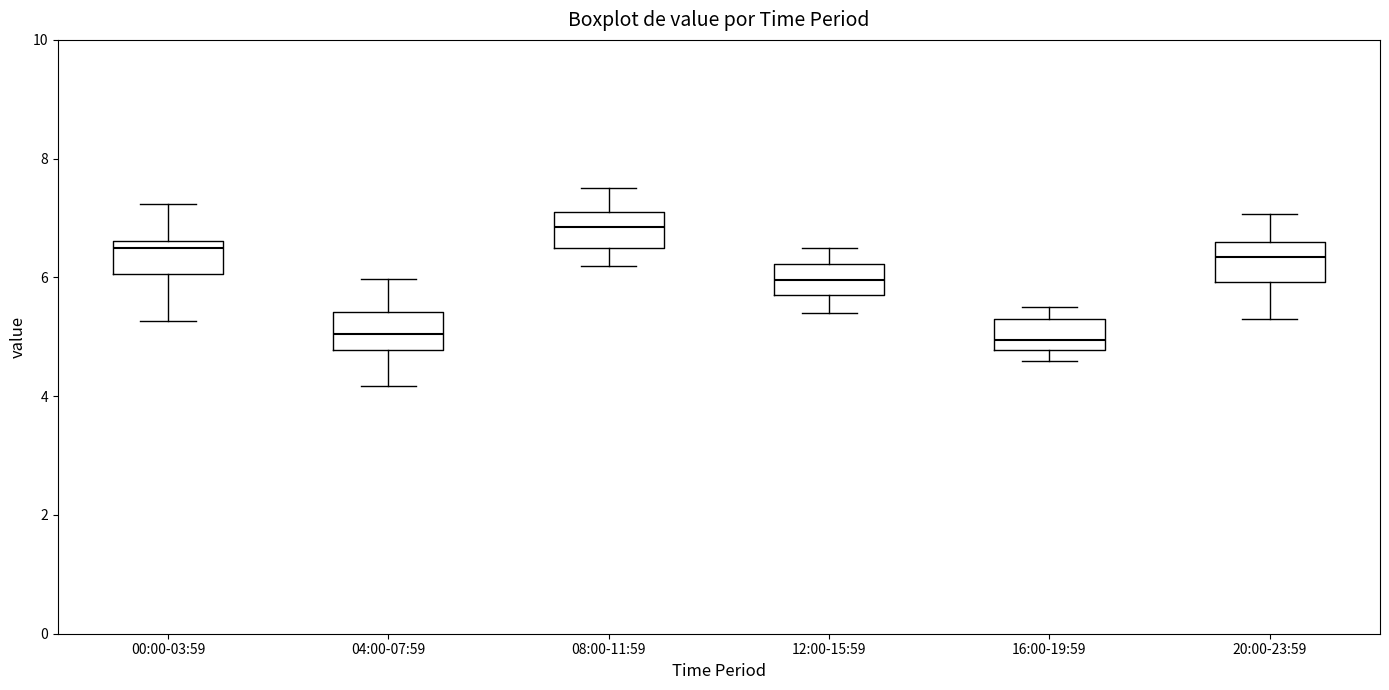

Reading left to right, transcribe this box plot: for each box, give where its median line is, the range the box spans, and where its two whiskers end, as read against the y-axis. The values are not printed on the chart, so give them approximately, as read against the axis.

00:00-03:59: median 6.6 (just below the box's upper edge), box 6.0 to 6.6, whiskers 5.2 to 7.2
04:00-07:59: median 5.0, box 4.8 to 5.4, whiskers 4.2 to 6.0
08:00-11:59: median 6.8, box 6.6 to 7.2, whiskers 6.2 to 7.6
12:00-15:59: median 6.0, box 5.8 to 6.2, whiskers 5.4 to 6.6
16:00-19:59: median 5.0, box 4.8 to 5.4, whiskers 4.6 to 5.6
20:00-23:59: median 6.4, box 6.0 to 6.6, whiskers 5.4 to 7.0